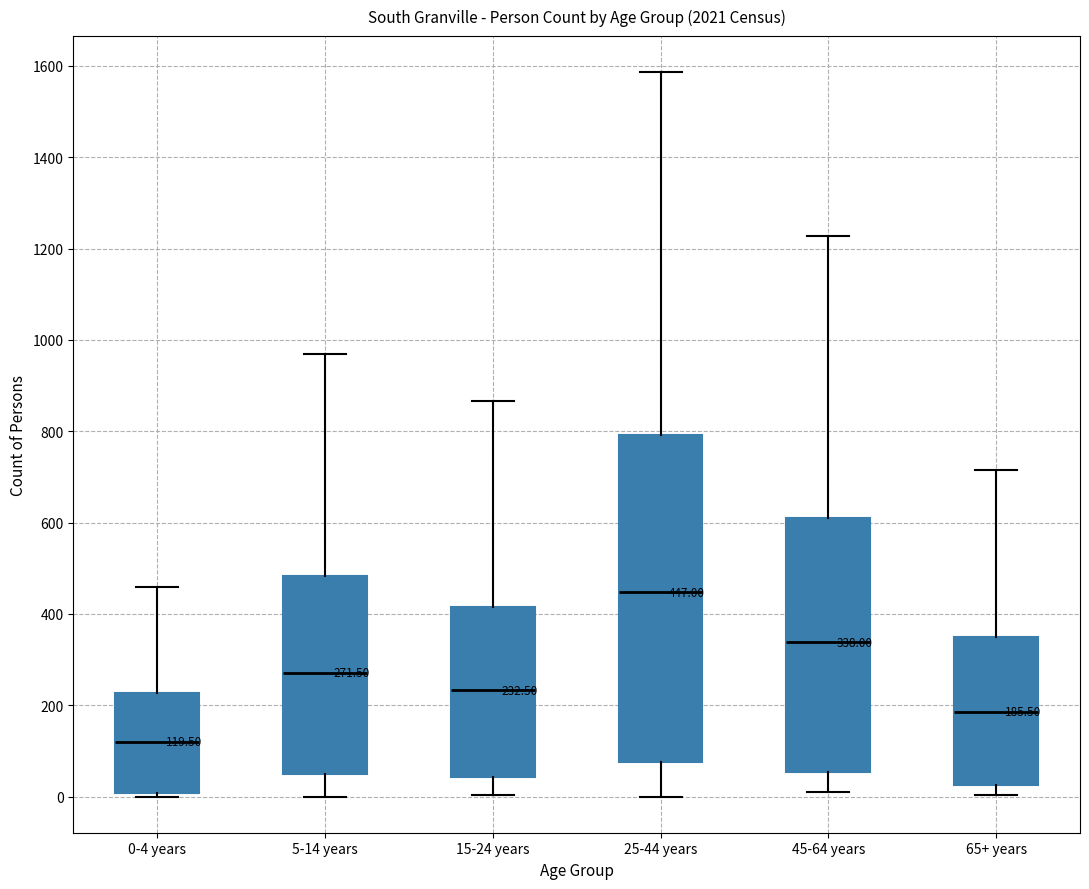

Which box has the lowest median line?

0-4 years